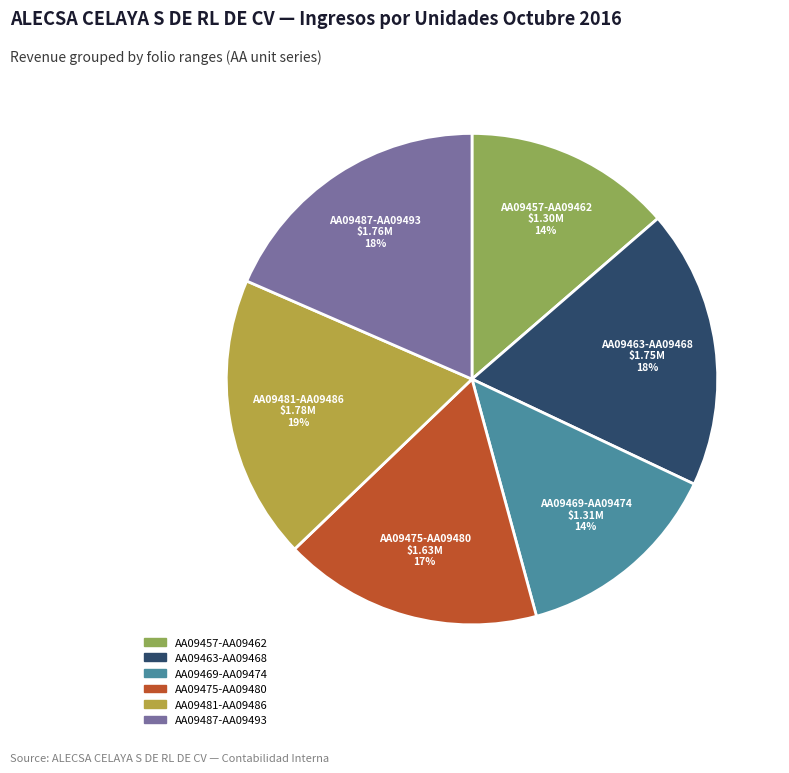

To the nearest percent, what is the average slice percentage?

17%